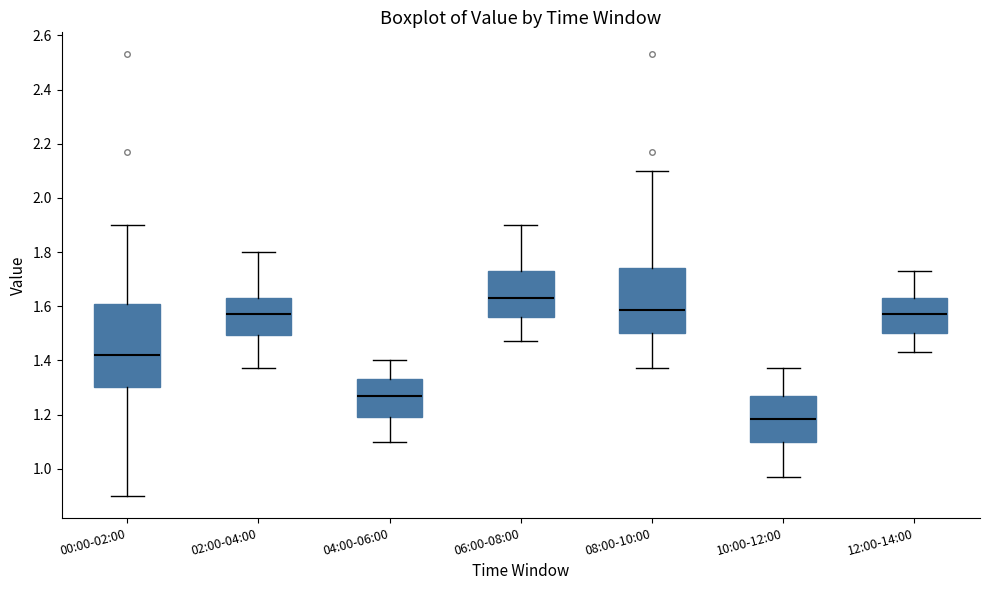

Where does the median line of the box for 02:00-04:00 sit on the y-axis? The values are not printed on the chart, so give them approximately, as read against the axis.

1.58